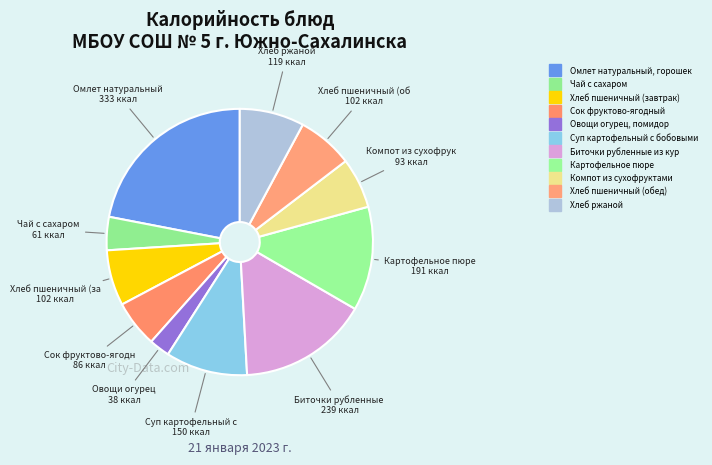

Which category has the smallest portion of the pie?

Овощи огурец, помидор